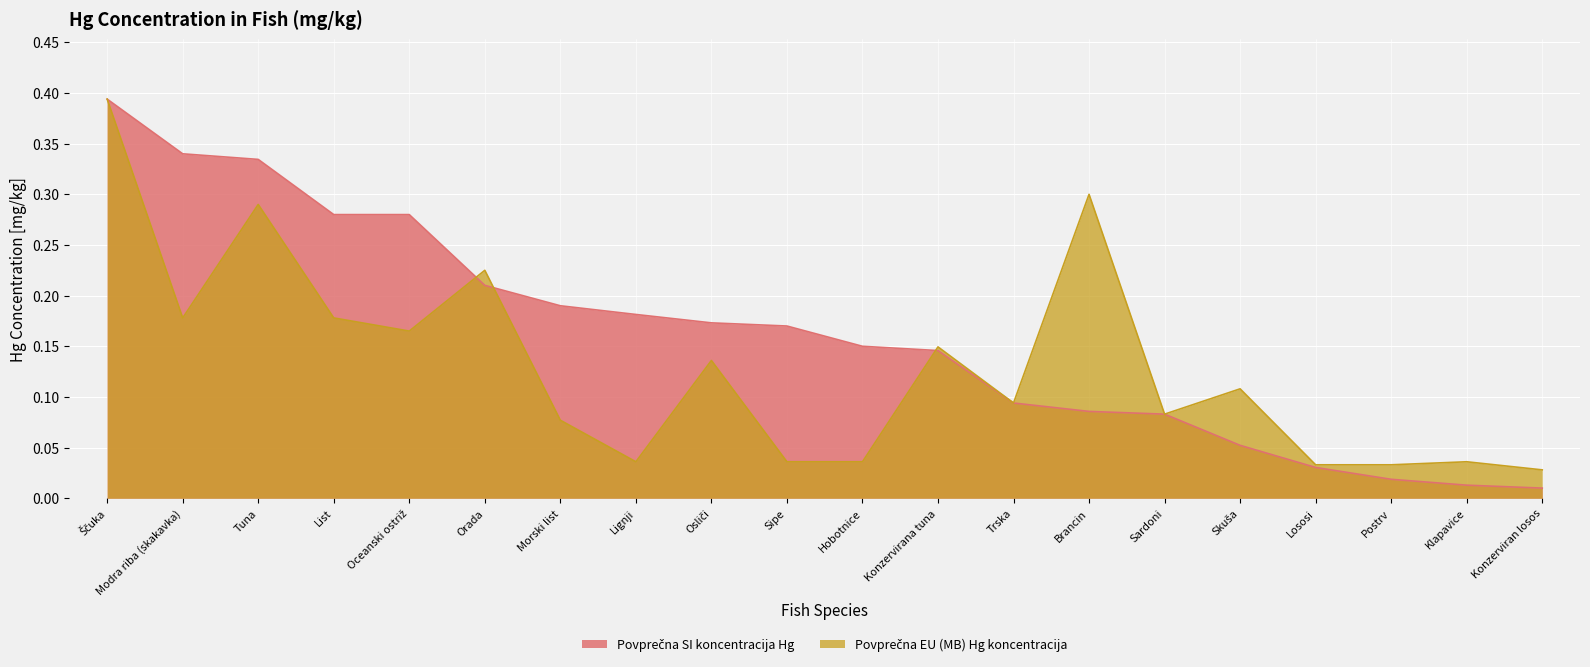

What is the sum of all Povprečna EU (MB) Hg koncentracija values?

2.6